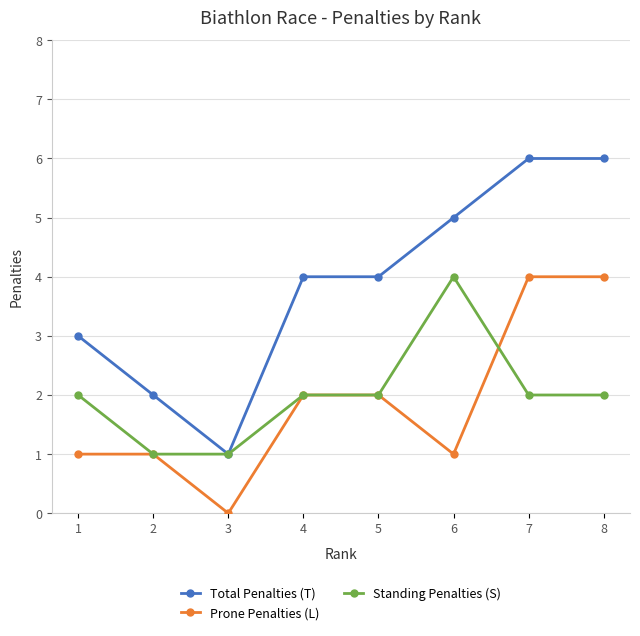

What is the value of the Total Penalties (T) point at the 7th from the left?

6